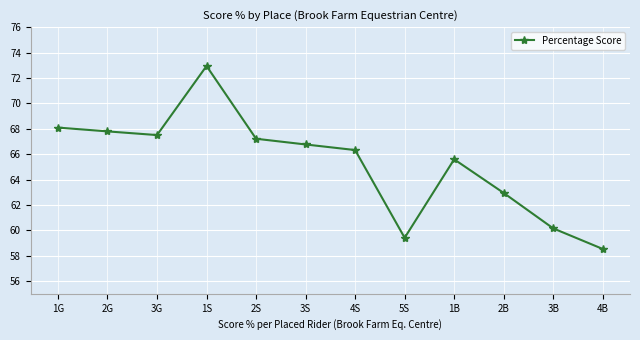

What position from the left is 2B?

10